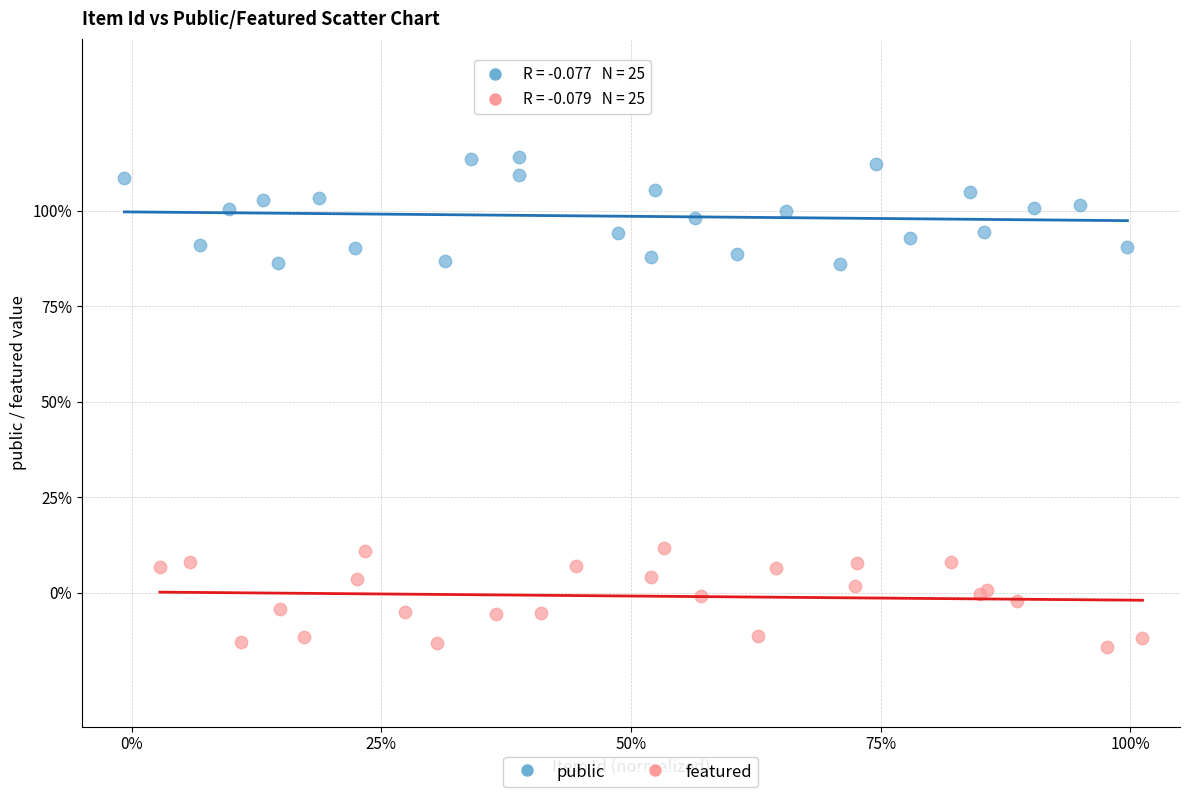

What are all the series names shown in the legend?

public, featured